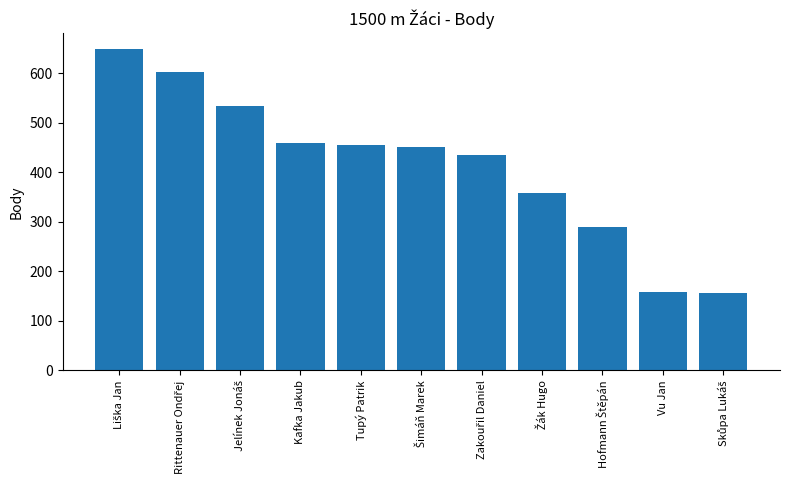

Reading left to right, transcribe all the data shown in this chart.

648	603	533	458	454	450	435	358	289	159	156